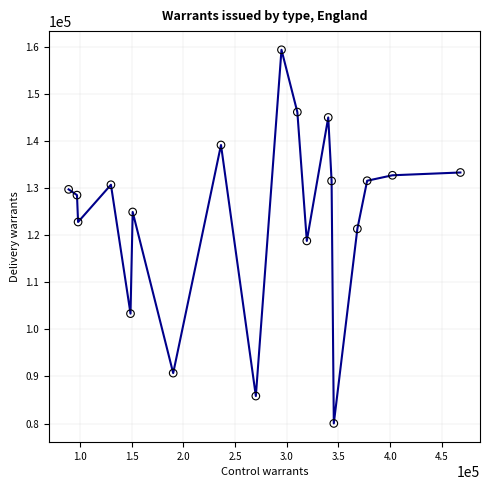

What is the range of X values (max minus min)?

379155